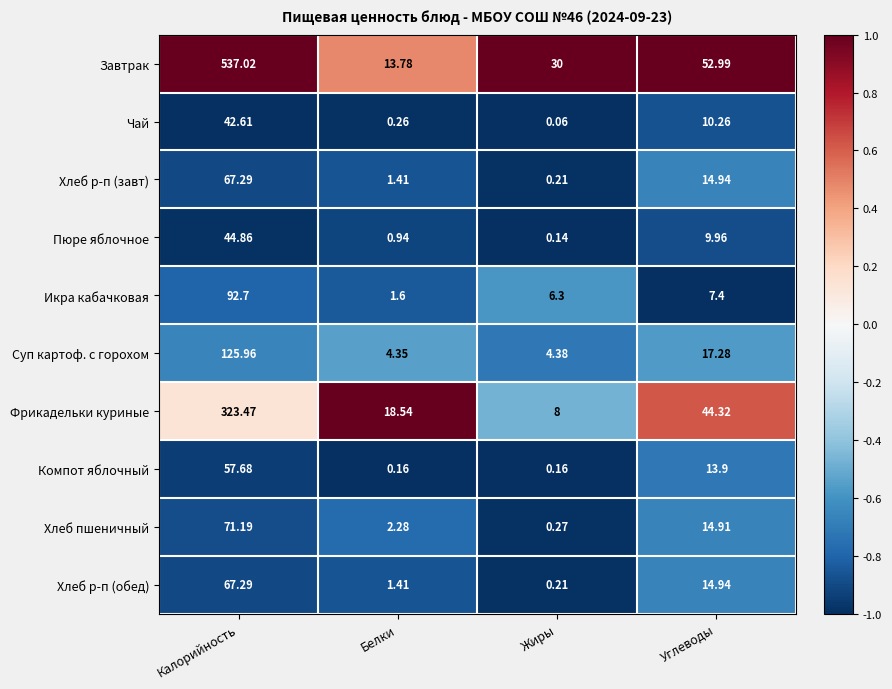

List the labels in order of Хлеб р-п (завт) value, largest first.

Калорийность, Углеводы, Белки, Жиры